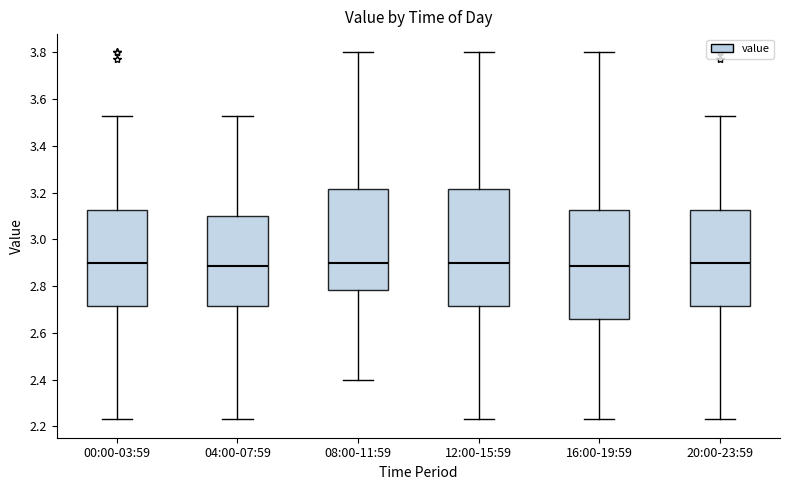

Which box is the tallest, from its lower edge to its upper edge?

12:00-15:59